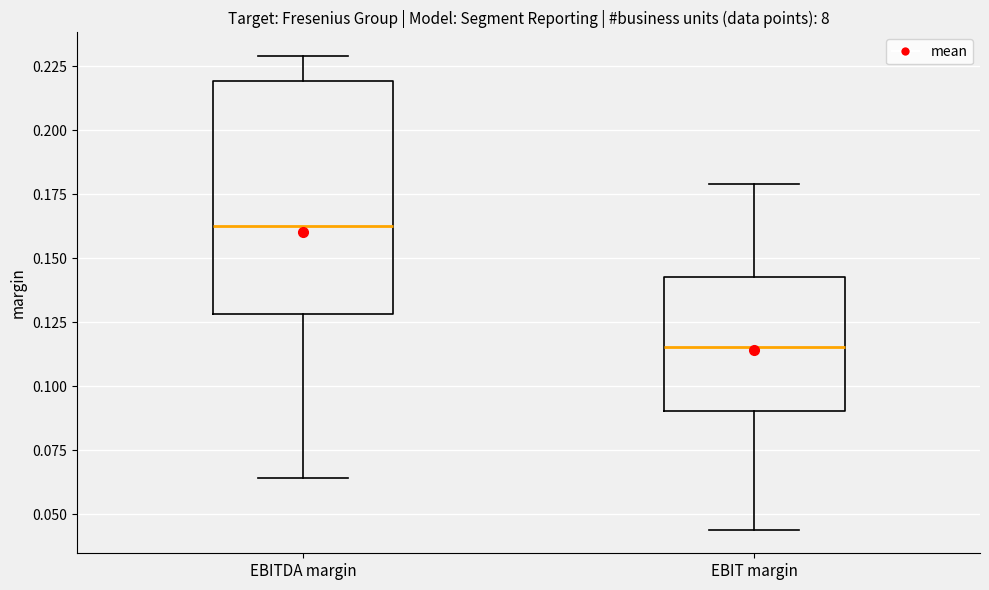

Reading left to right, read every box against the y-axis: the position of its median line, the range the box covers, and the ends of its whiskers. The values are not printed on the chart, so give them approximately, as read against the axis.

EBITDA margin: median 0.165, box 0.130 to 0.220, whiskers 0.065 to 0.230
EBIT margin: median 0.115, box 0.090 to 0.145, whiskers 0.045 to 0.180